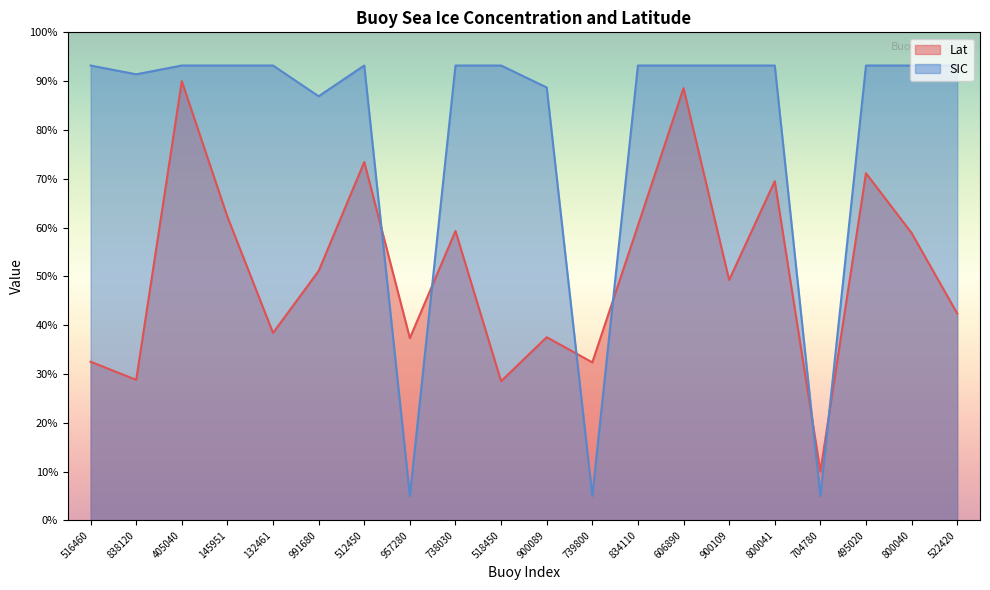

Between which two adjacent categories do SIC and Lat first intersect?

512450 and 957280